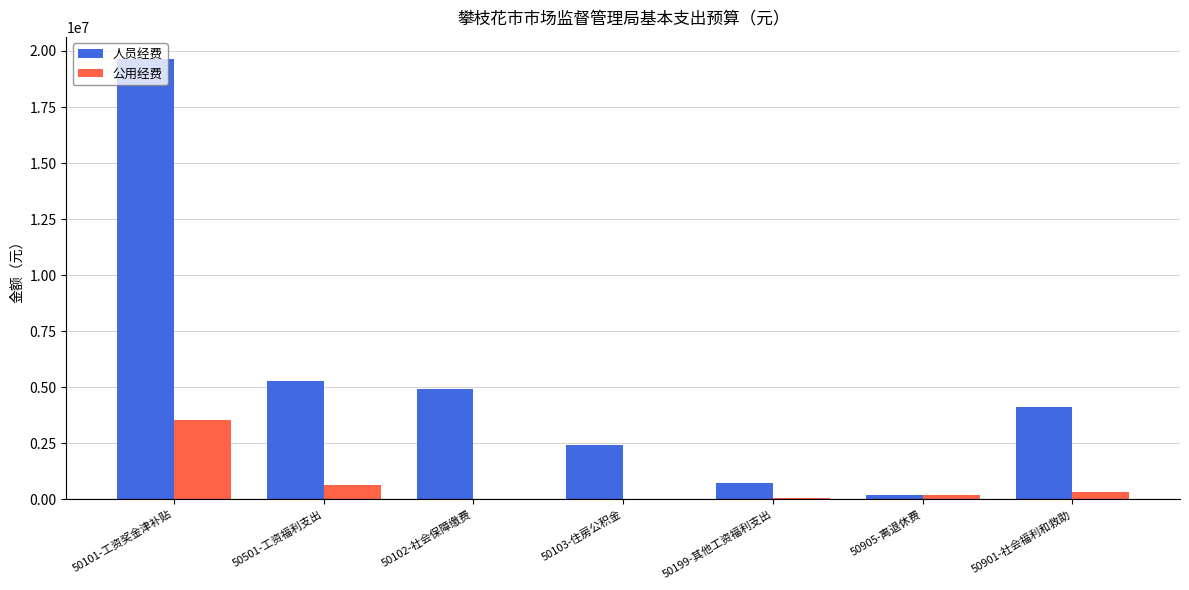

The value of 人员经费 at 50501-工资福利支出 is 8322025.0. True or false?

False